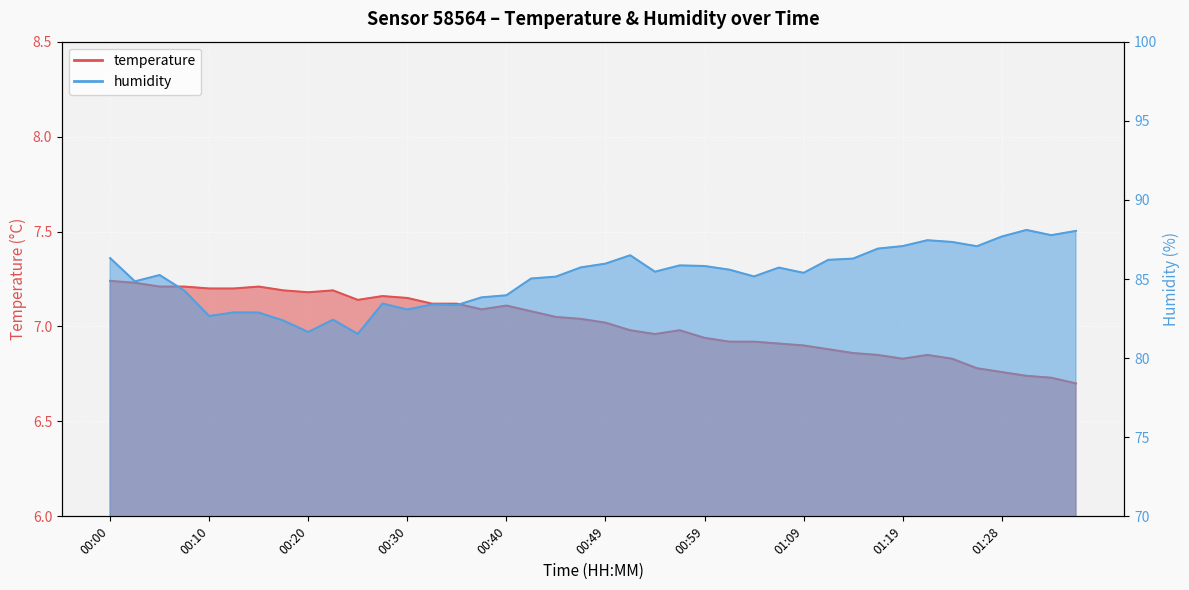

What is the sum of the temperature values at 00:00 and 01:04?

14.2